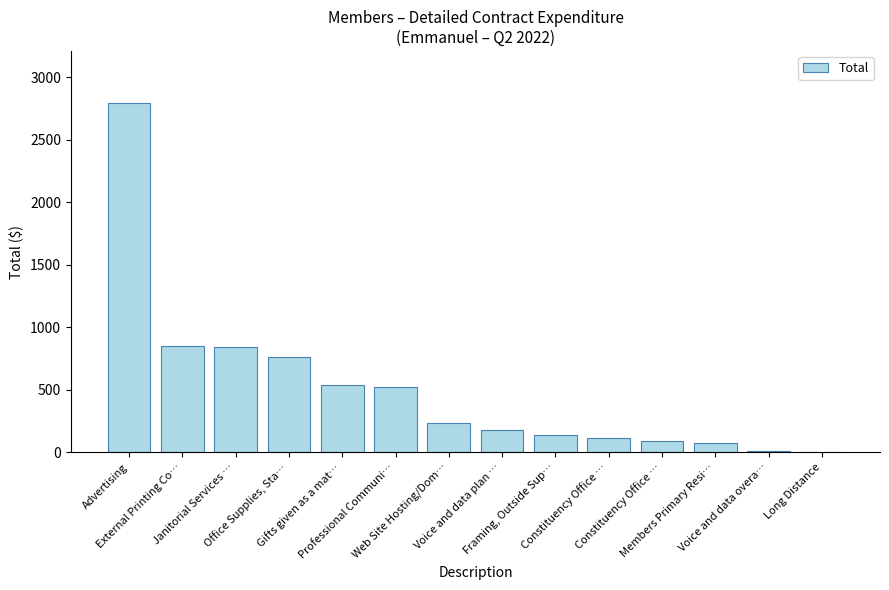

What is the change in value from Advertising to Web Site Hosting/Dom…?

-2559.0